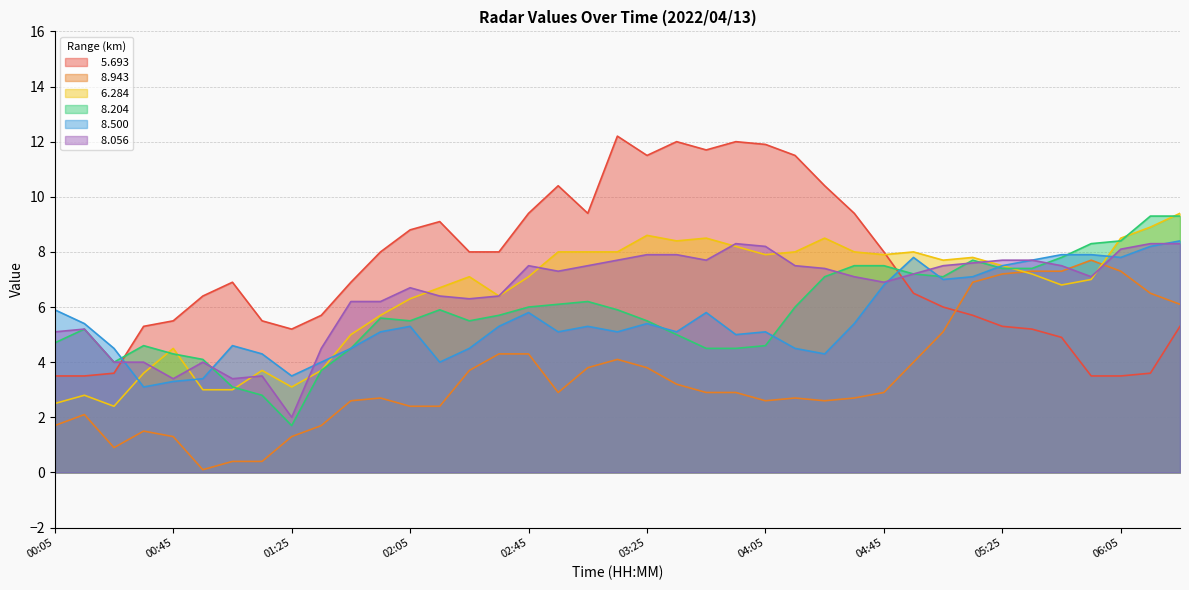

What is the difference between the highest and lowest values at 05:15?

2.1